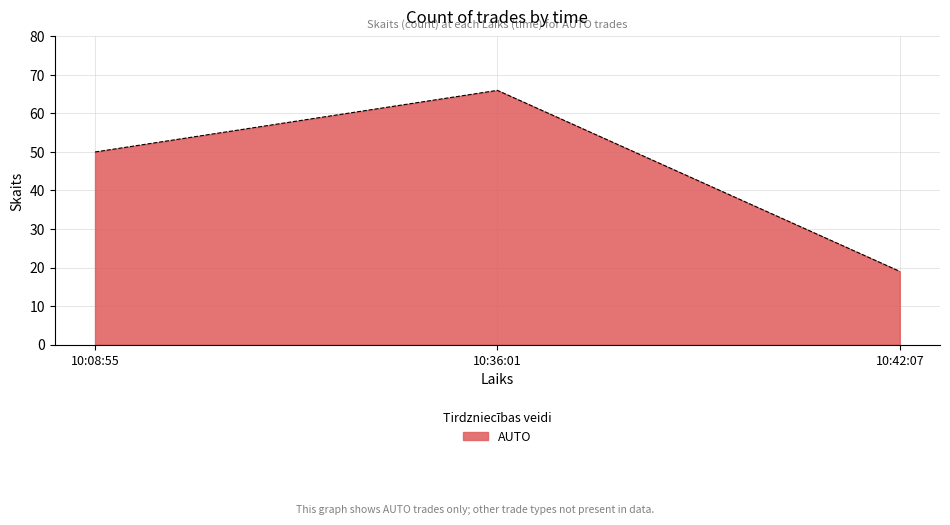

Which has a higher value, 10:42:07 or 10:08:55?

10:08:55